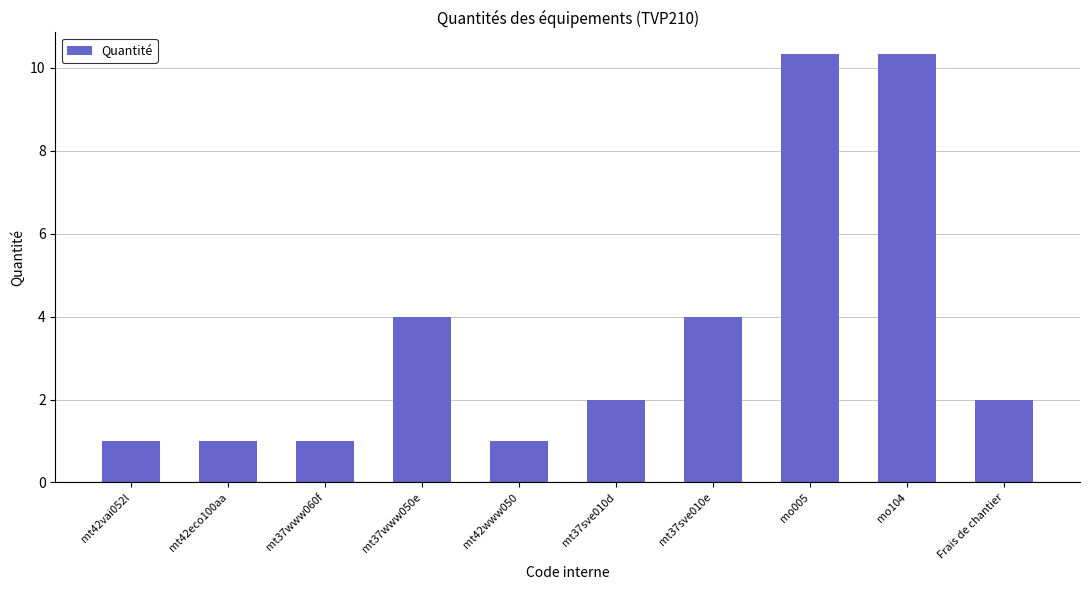

Reading right to left, extract all data points from this chart.

Frais de chantier=2.0	mo104=10.3	mo005=10.3	mt37sve010e=4.0	mt37sve010d=2.0	mt42www050=1.0	mt37www050e=4.0	mt37www060f=1.0	mt42eco100aa=1.0	mt42vai052l=1.0